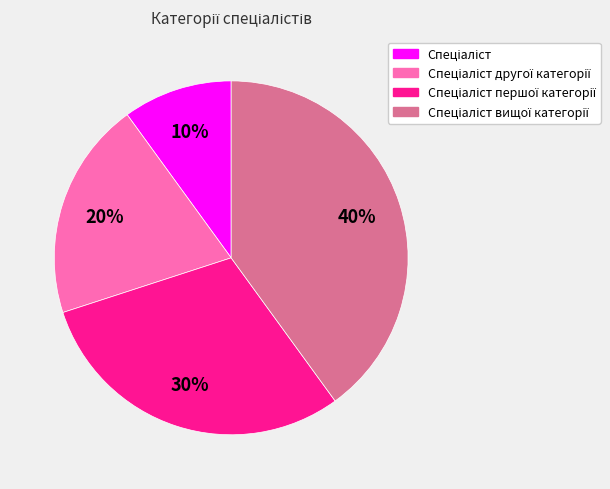

To the nearest percent, what is the difference between the largest and smallest slice percentages?

30%